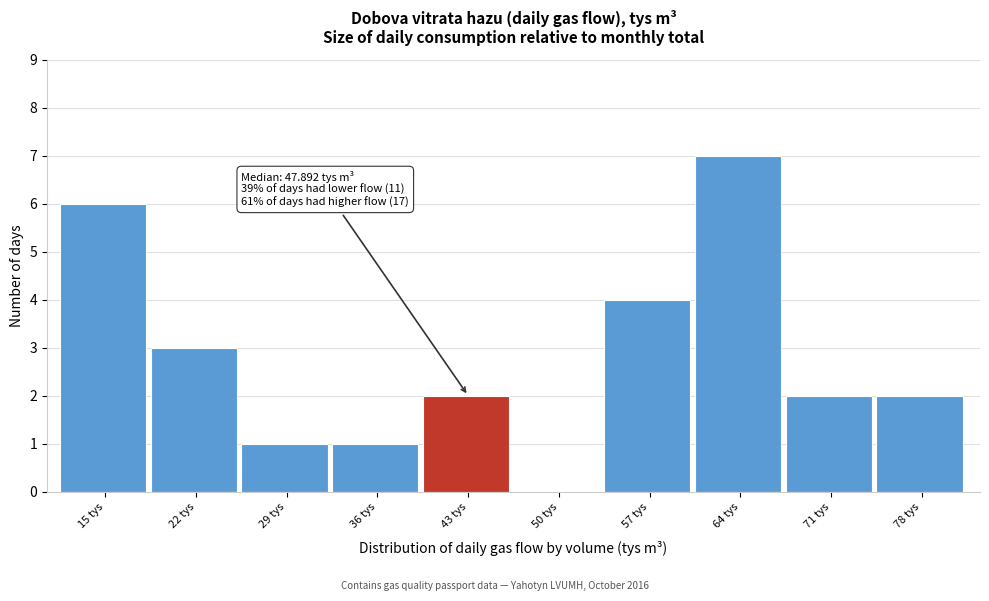

Reading left to right, what are all the values shown in this chart?

15 tys=6	22 tys=3	29 tys=1	36 tys=1	43 tys=2	50 tys=0	57 tys=4	64 tys=7	71 tys=2	78 tys=2